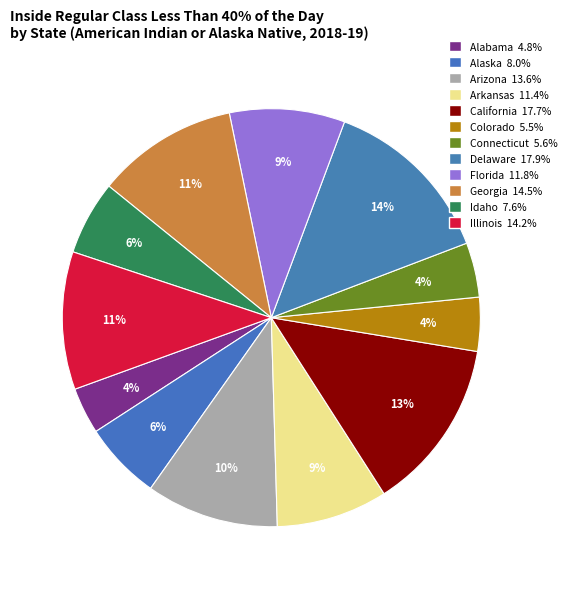

Which category has the smallest portion of the pie?

Alabama